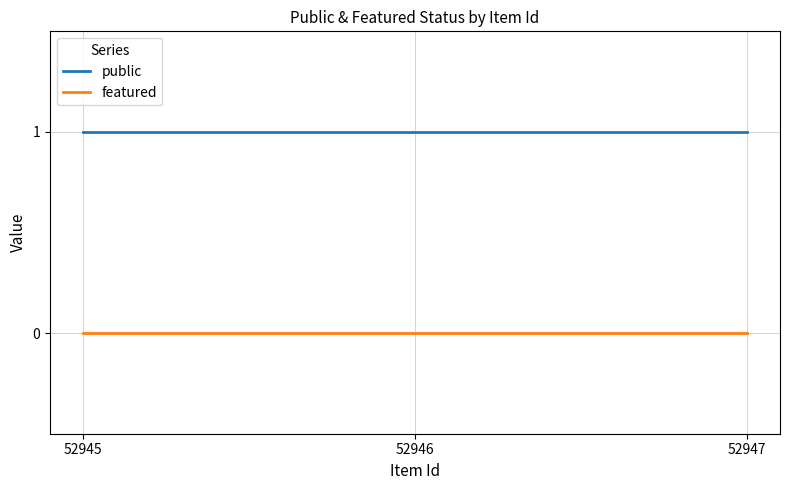

Rank the series by their average value, from lowest to highest.

featured, public